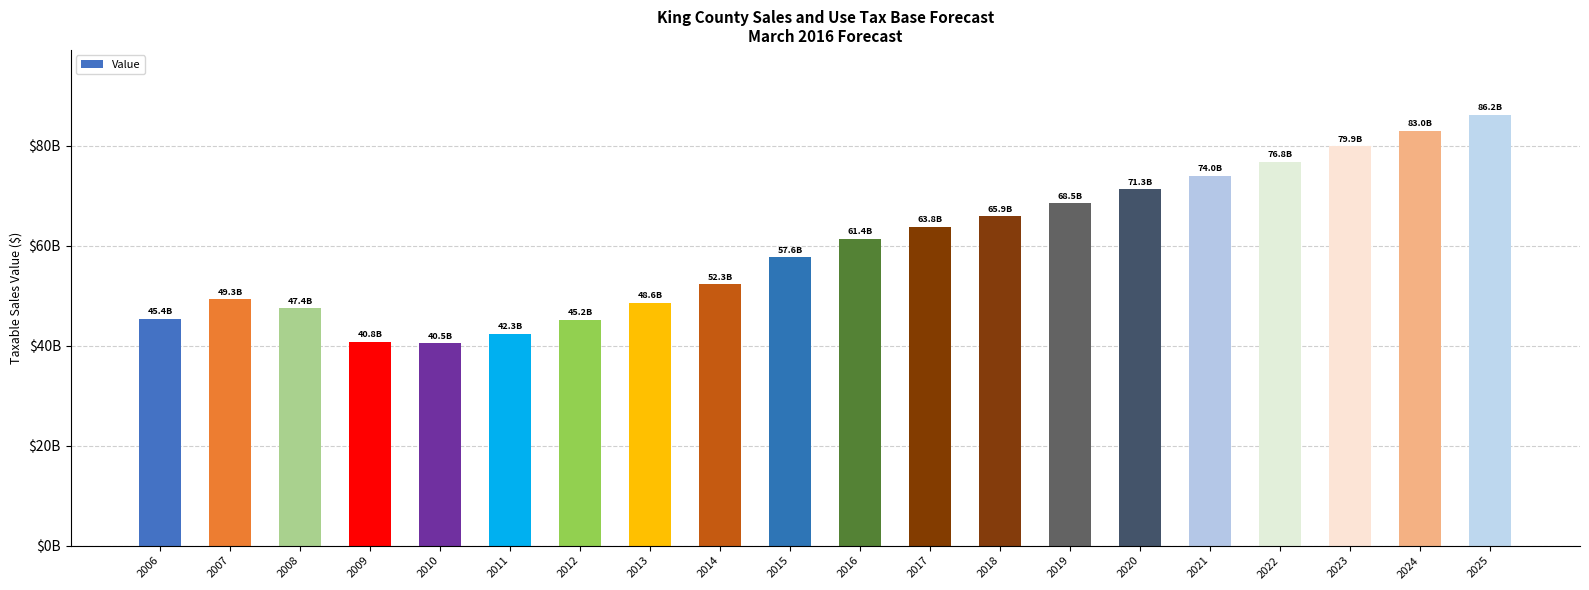

Are the bars grouped side by side (vs. stacked)?

No